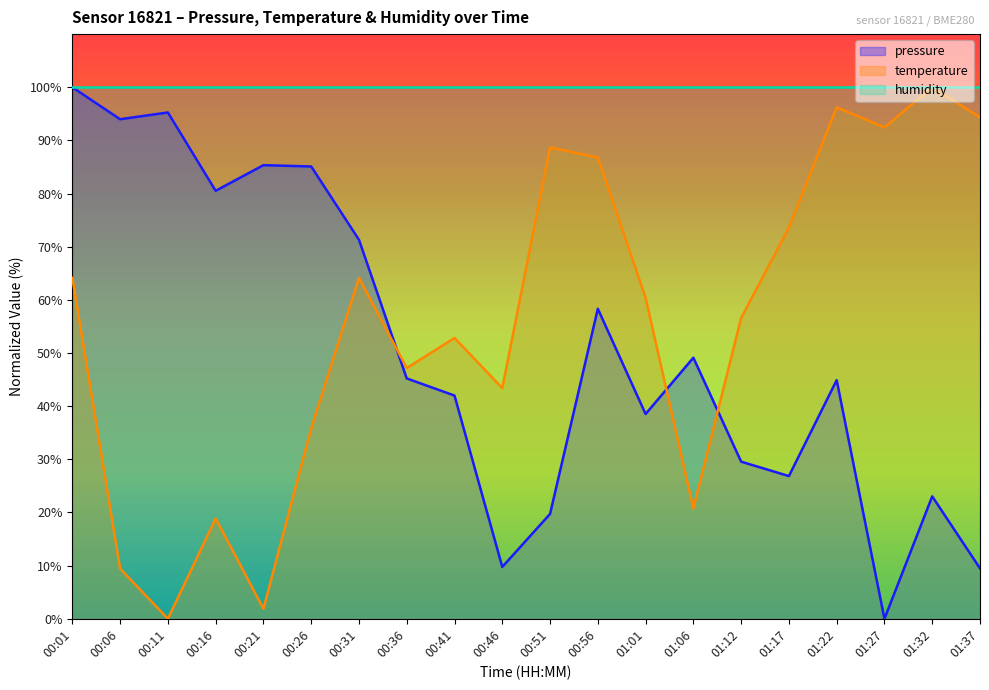

What is the label of the 14th point from the left?

01:06